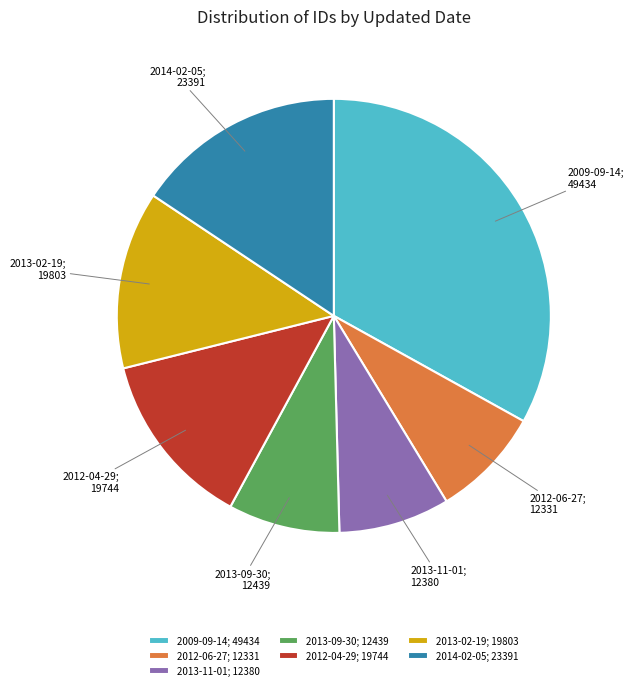

Which slice is the largest?

2009-09-14; 49434